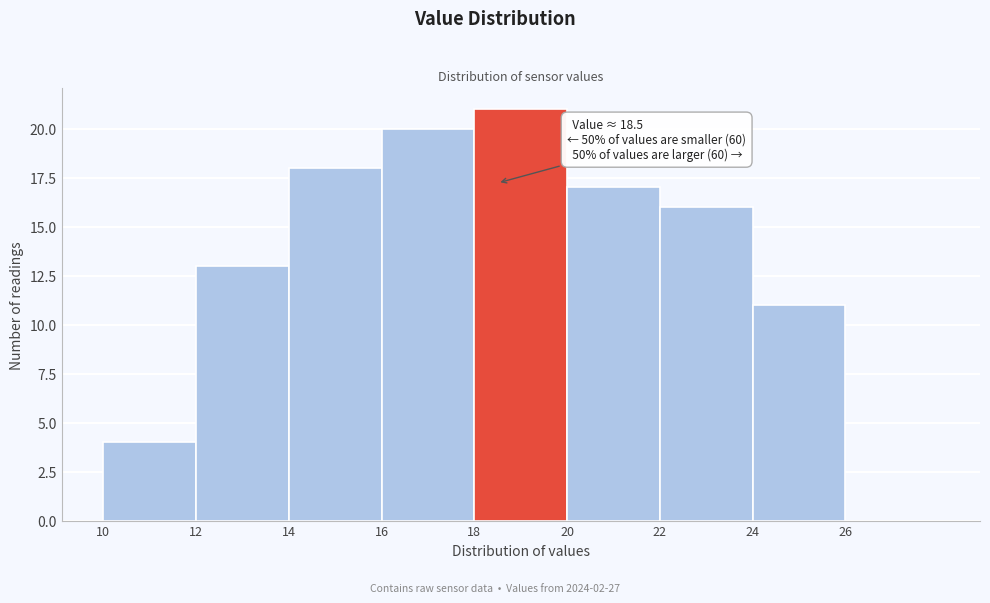

Over which range of the x-axis is the bar tallest?

18 to 20